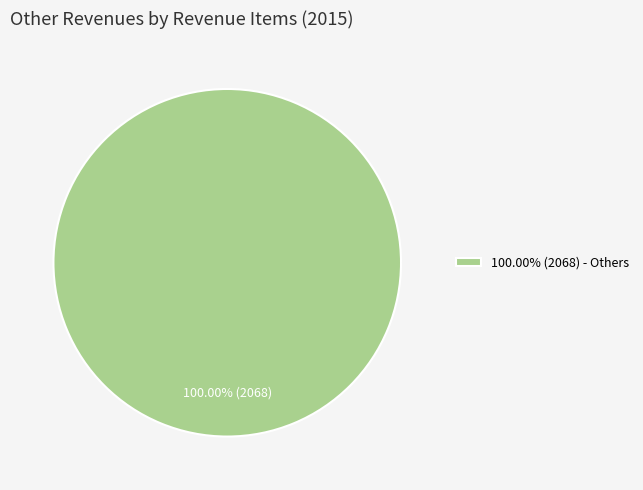

Does 100.00% (2068) - Others account for over 50% of the chart?

Yes